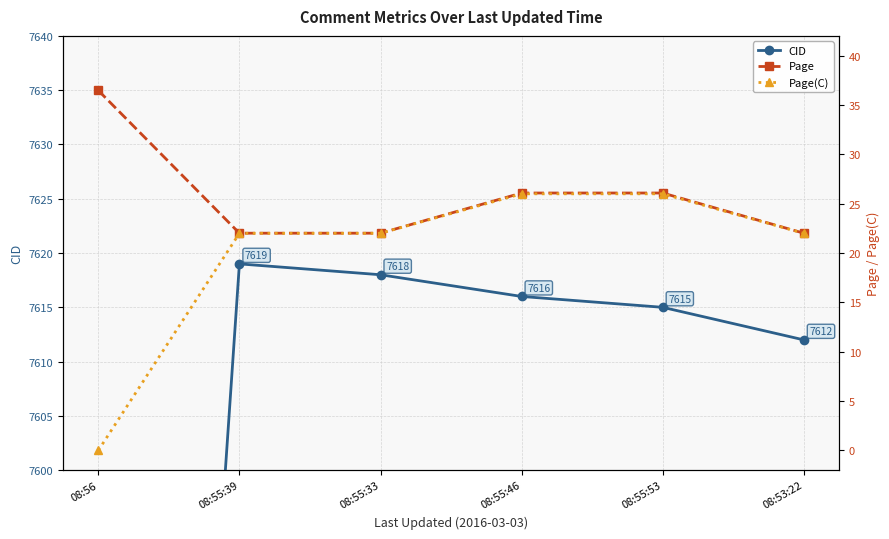

How many values in the Page(C) series are below 22?

1